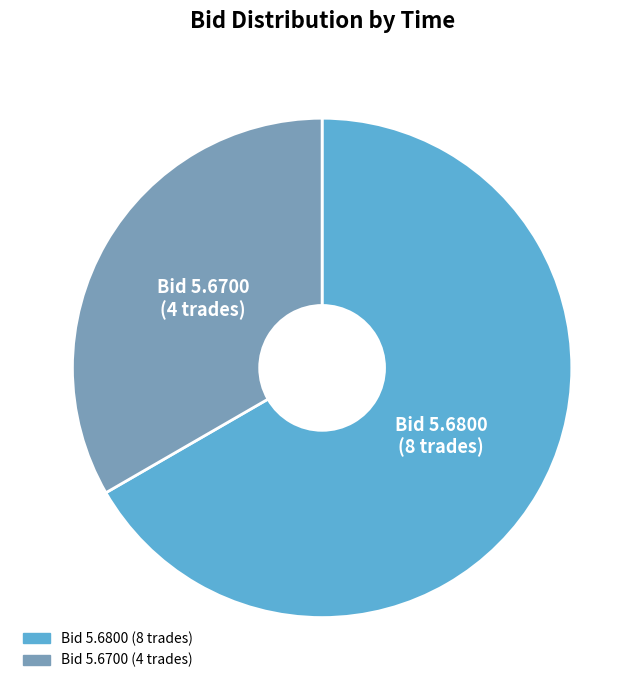

Does any single category account for the majority?

Yes